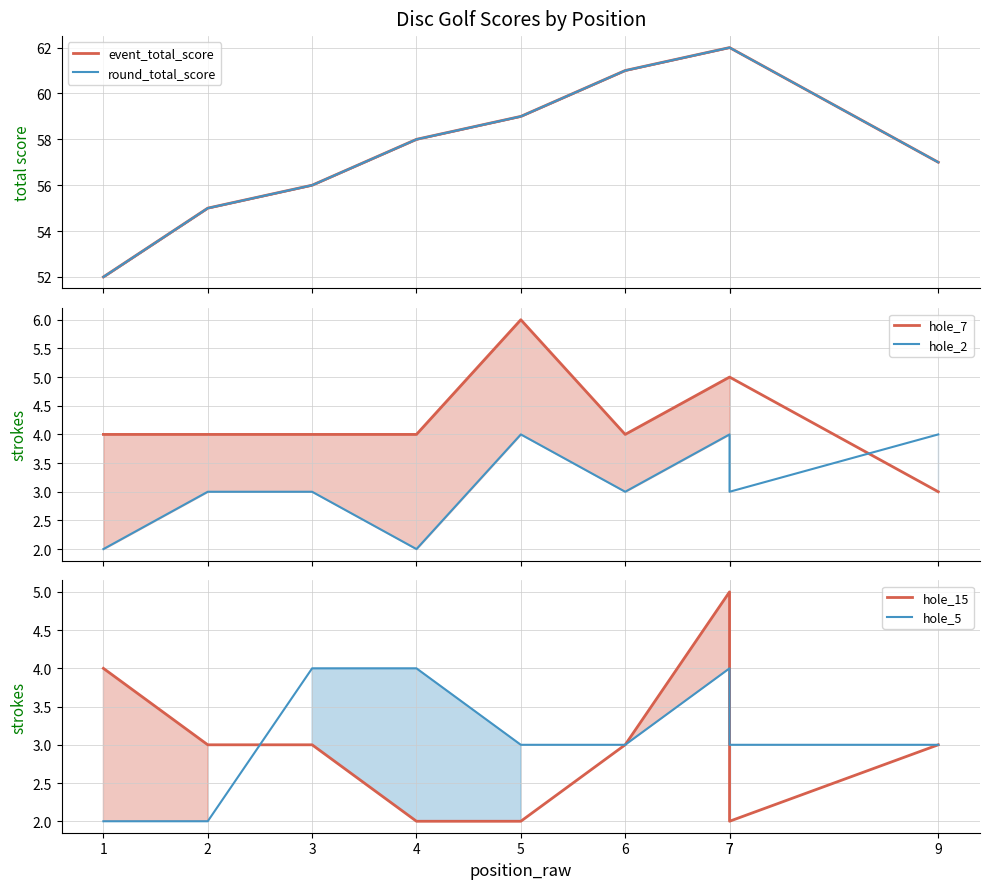

True or false: hole_15 and round_total_score intersect in this chart.

False